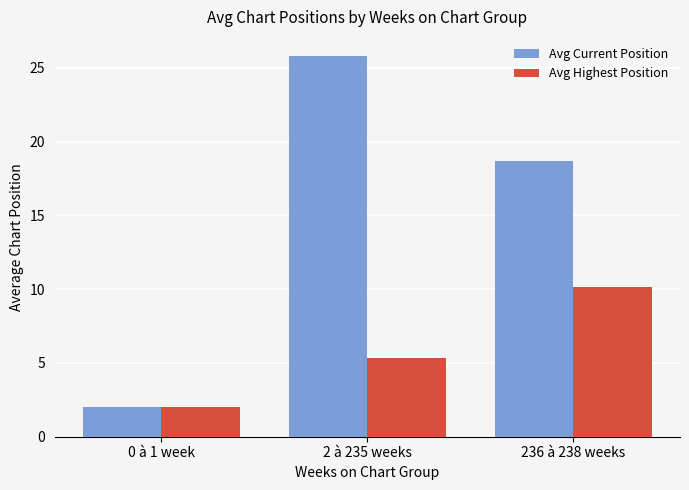

The value of Avg Current Position at 2 à 235 weeks is 25.8. True or false?

True